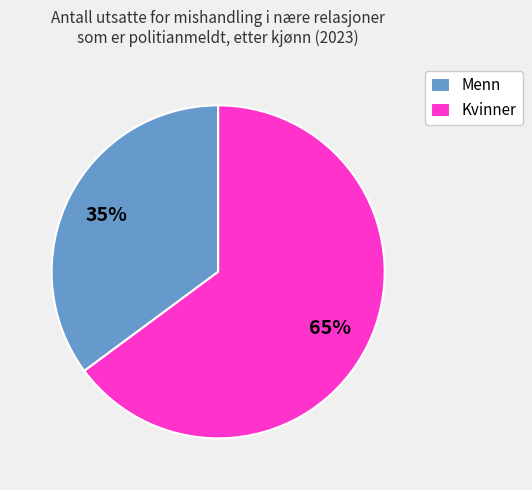

Rank the categories by value from lowest to highest.

Menn, Kvinner